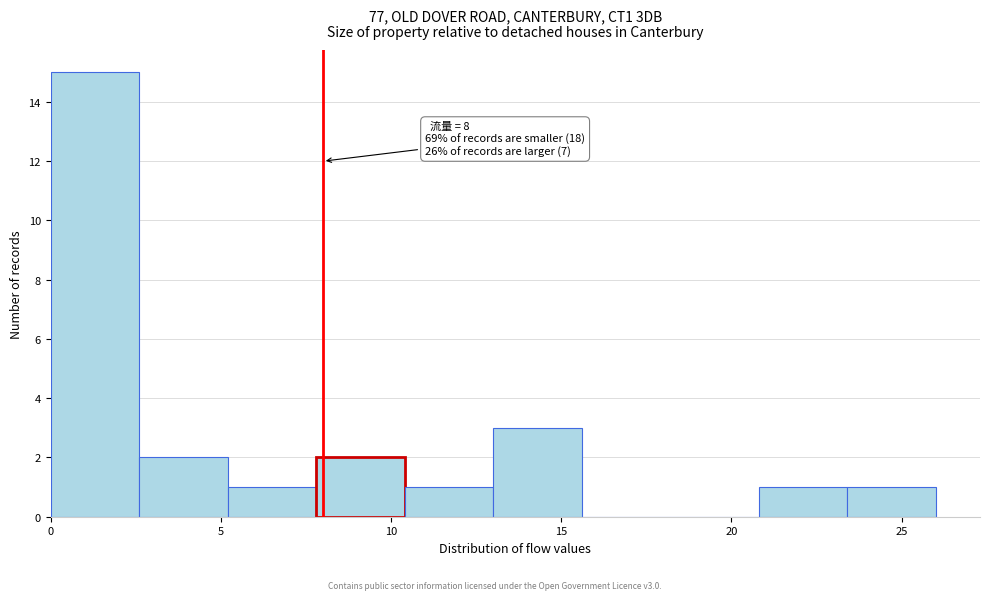

Which range on the x-axis has the tallest bar?

0.0 to 2.6